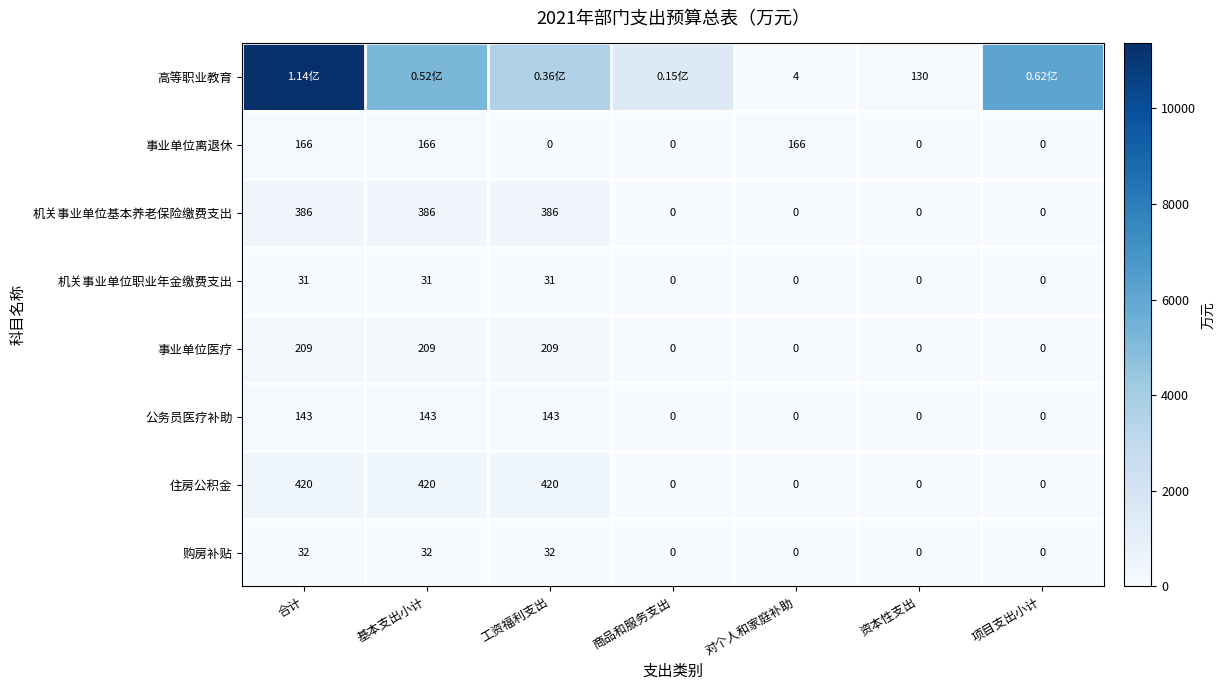

What is the total value across all series at 项目支出小计?

6155.7